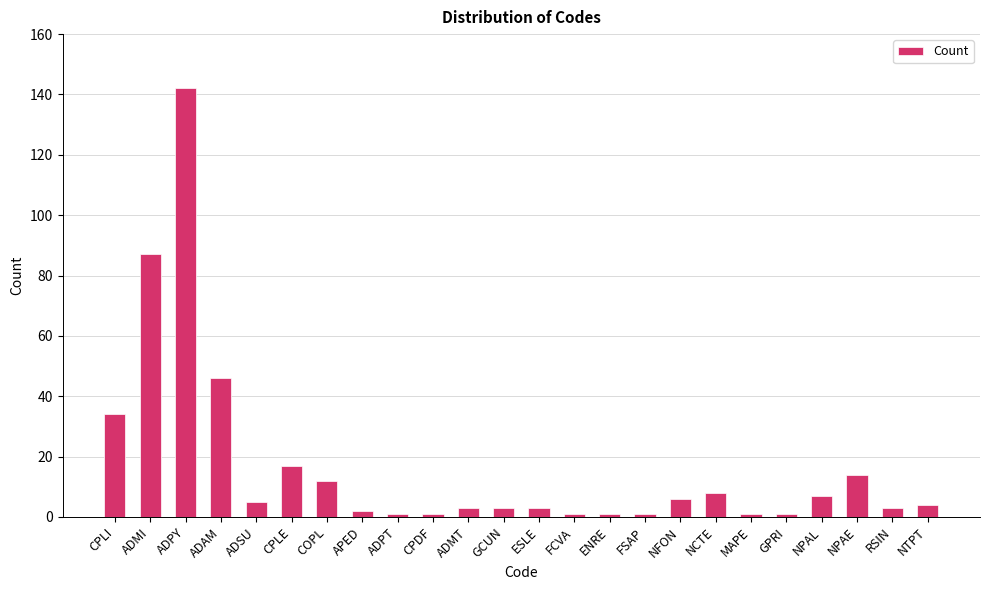

Reading left to right, transcribe all the data shown in this chart.

CPLI=34	ADMI=87	ADPY=142	ADAM=46	ADSU=5	CPLE=17	COPL=12	APED=2	ADPT=1	CPDF=1	ADMT=3	GCUN=3	ESLE=3	FCVA=1	ENRE=1	FSAP=1	NFON=6	NCTE=8	MAPE=1	GPRI=1	NPAL=7	NPAE=14	RSIN=3	NTPT=4